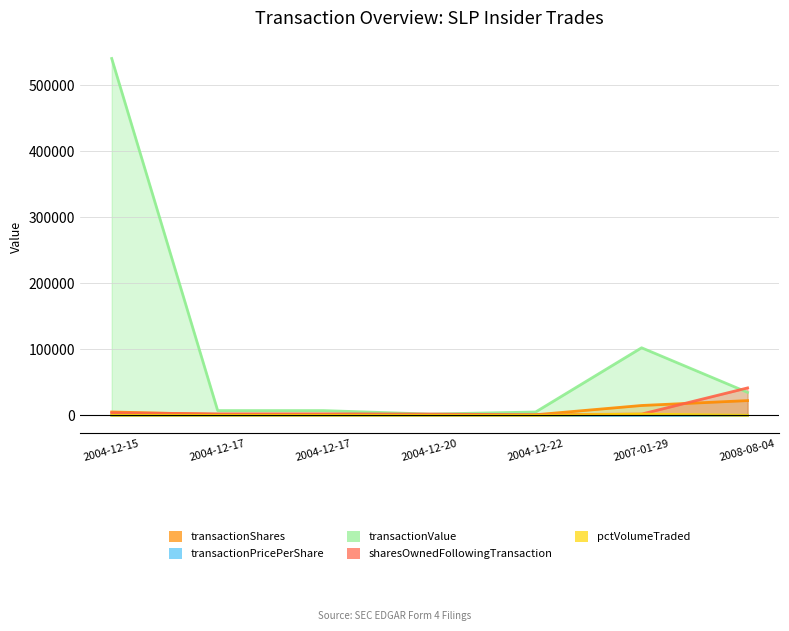

What is the difference between the second highest and minimum values in the sharesOwnedFollowingTransaction series?

2800.0